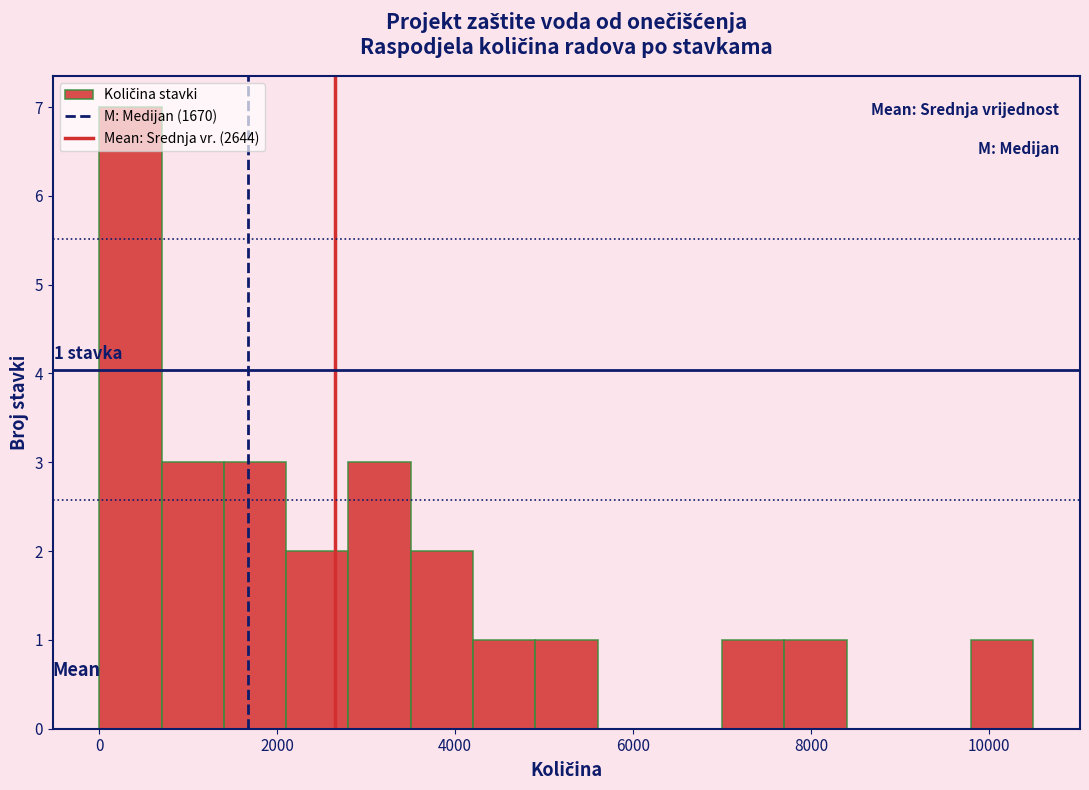

Around what value on the x-axis is the tallest bar? Give the approximate position of its centre, as read against the axis.

400